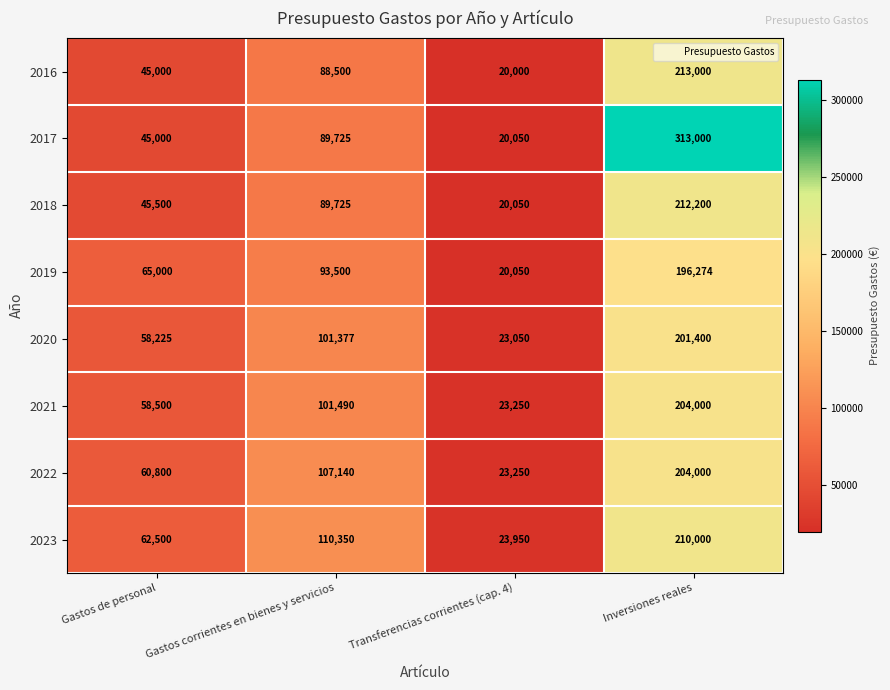

What is the sum of all 2023 values?

406800